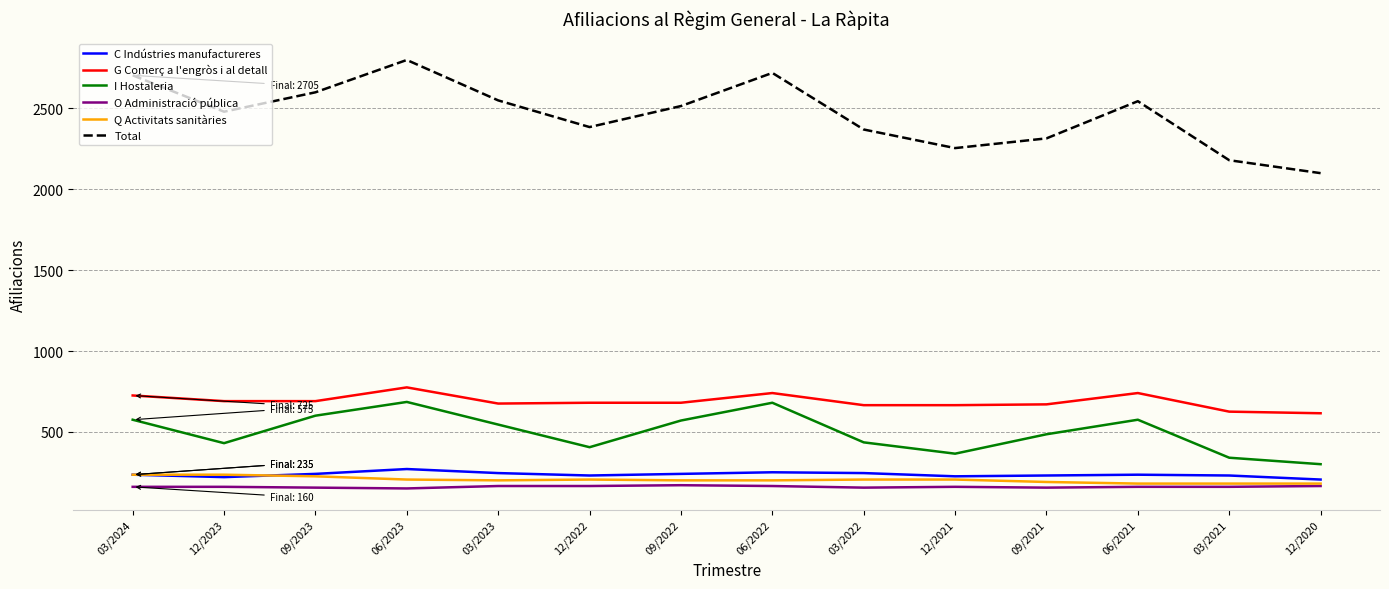

Where does the I Hostaleria series first go above 545?

03/2024